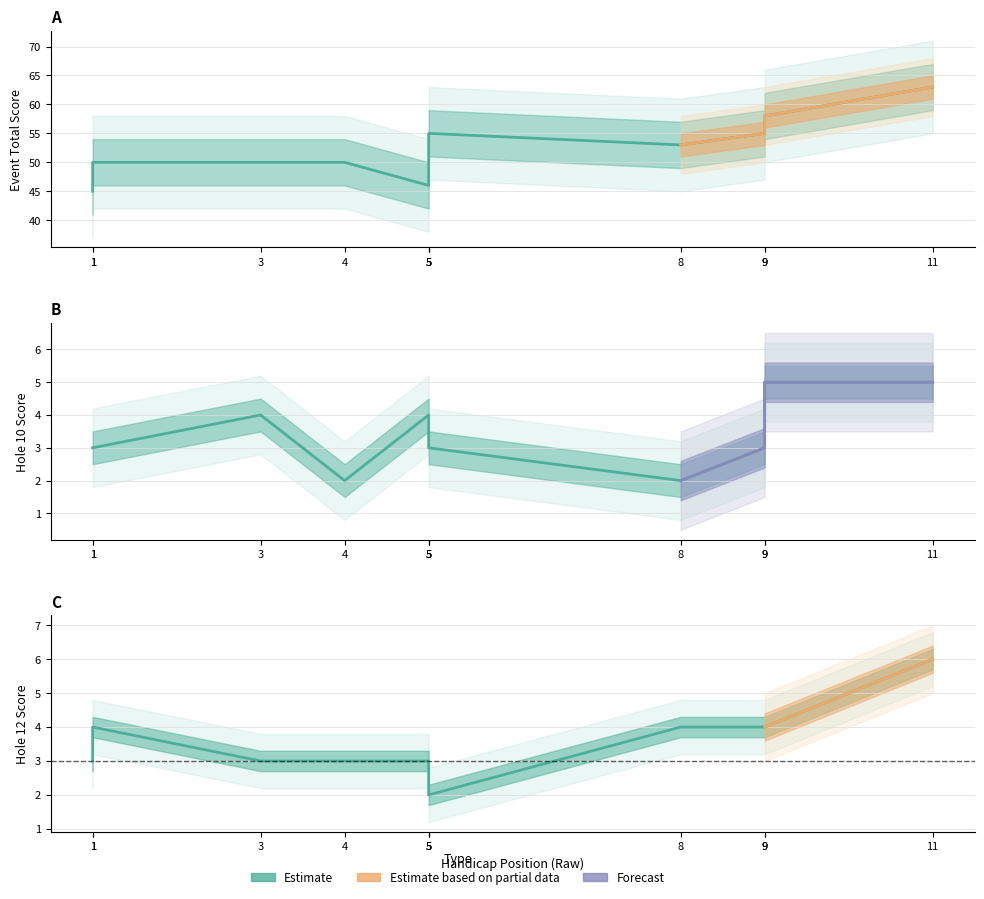

At how many categories does at least one series exceed 21?

11